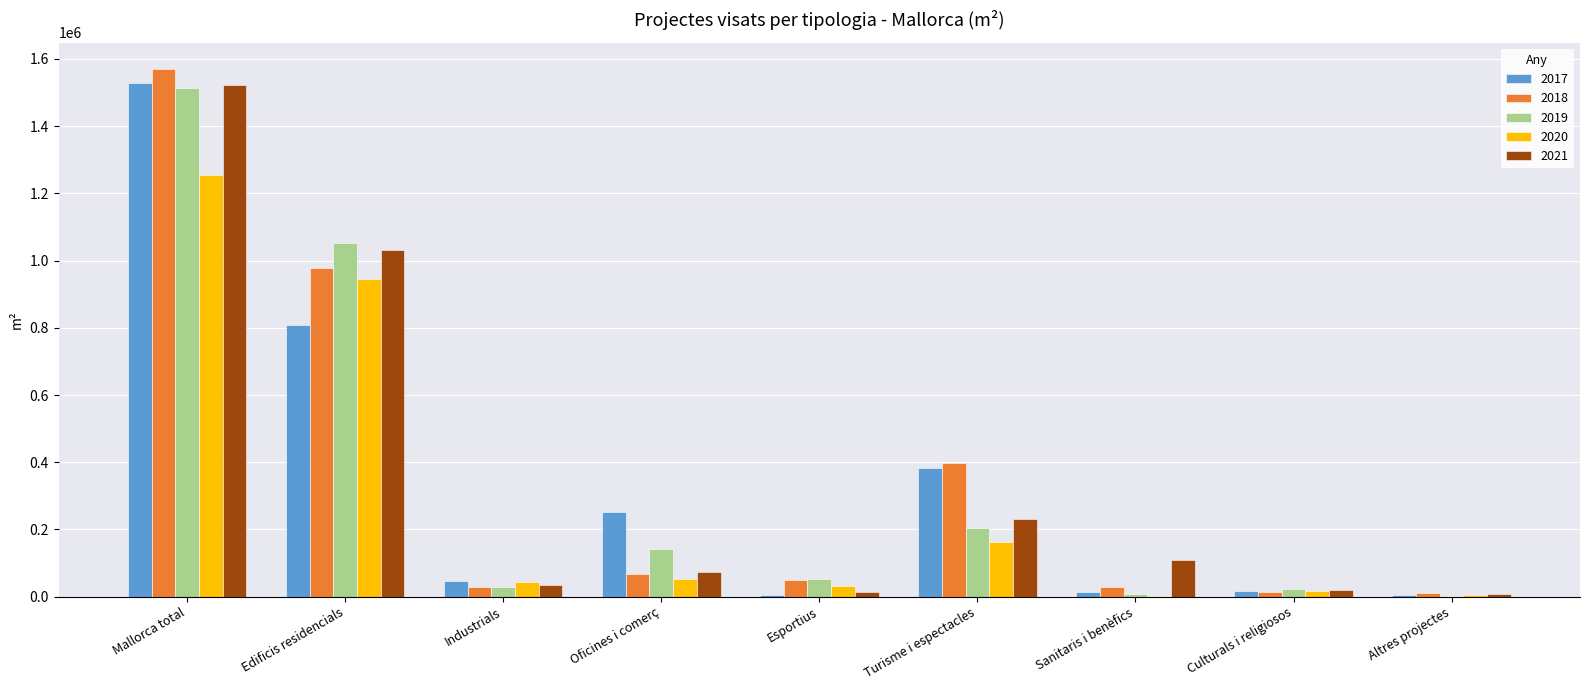

What is the average value of the 2021 series?

338035.9